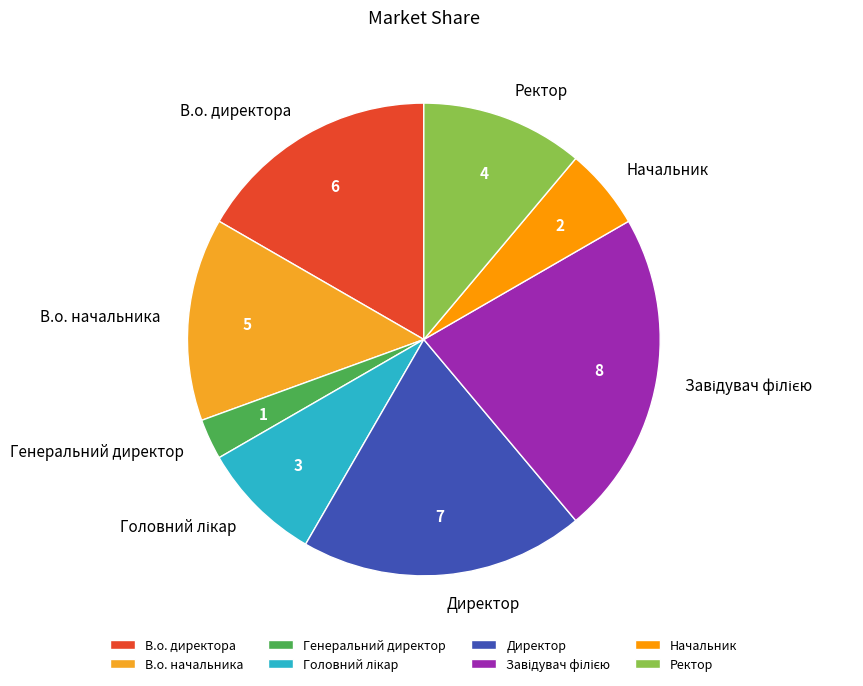

Which category has the smallest portion of the pie?

Генеральний директор